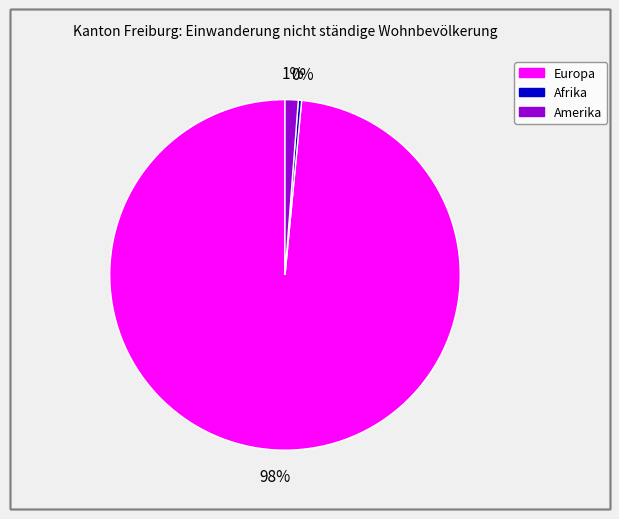

Is there a majority slice in this chart?

Yes